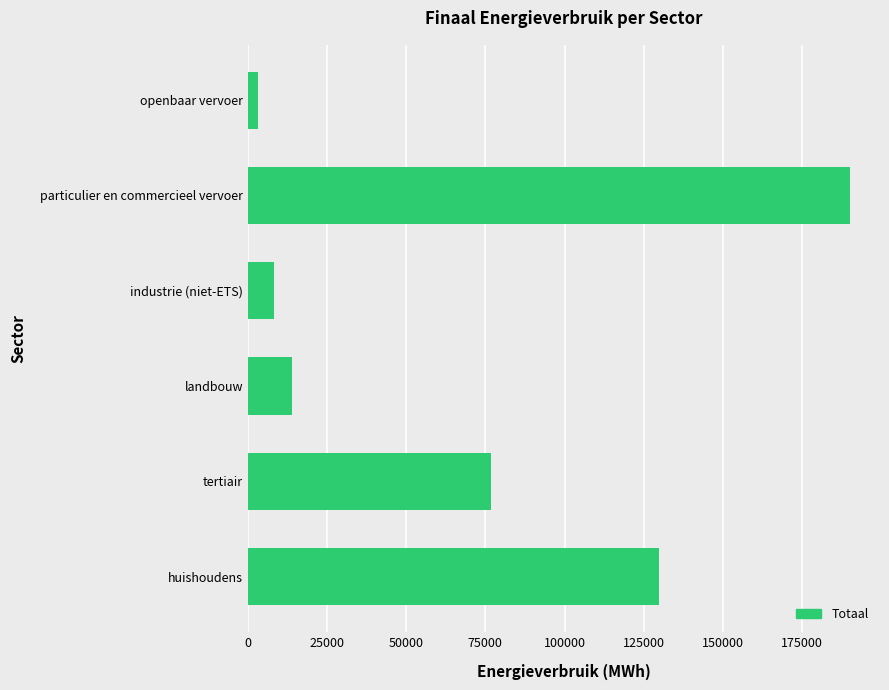

What is the difference between the second highest and minimum values?

126561.3